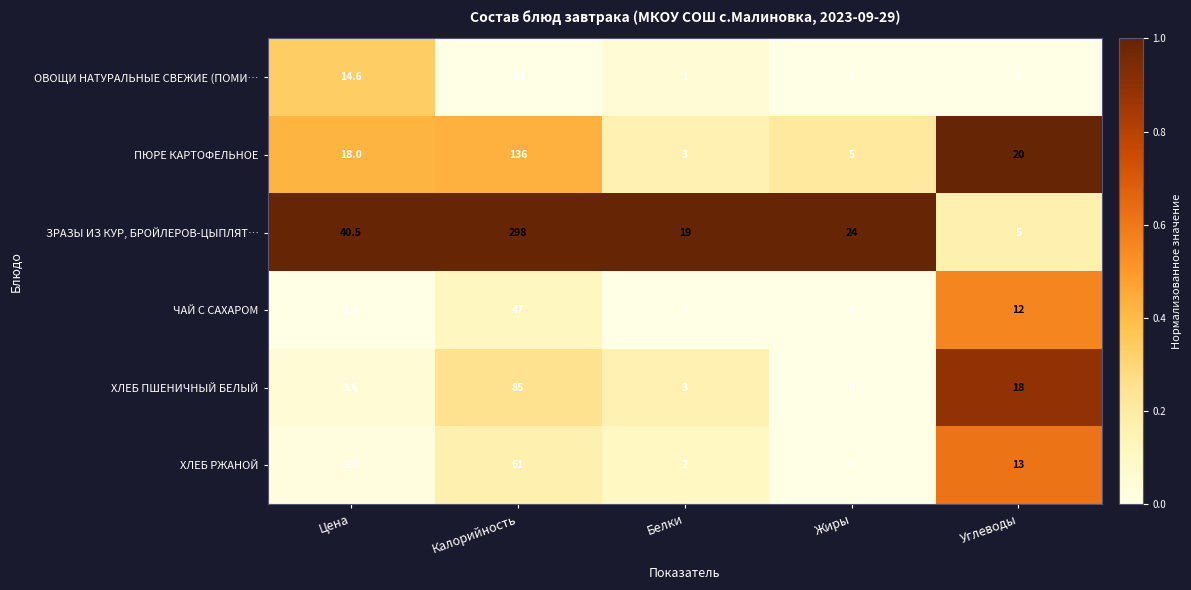

Reading right to left, list all the values displayed in this chart.

ОВОЩИ НАТУРАЛЬНЫЕ СВЕЖИЕ (ПОМИ…: Углеводы=2.0	Жиры=0.0	Белки=1.0	Калорийность=14.0	Цена=14.6
ПЮРЕ КАРТОФЕЛЬНОЕ: Углеводы=20.0	Жиры=5.0	Белки=3.0	Калорийность=136.0	Цена=18.0
ЗРАЗЫ ИЗ КУР, БРОЙЛЕРОВ-ЦЫПЛЯТ…: Углеводы=5.0	Жиры=24.0	Белки=19.0	Калорийность=298.0	Цена=40.5
ЧАЙ С САХАРОМ: Углеводы=12.0	Жиры=0.0	Белки=0.0	Калорийность=47.0	Цена=1.6
ХЛЕБ ПШЕНИЧНЫЙ БЕЛЫЙ: Углеводы=18.0	Жиры=0.0	Белки=3.0	Калорийность=85.0	Цена=3.6
ХЛЕБ РЖАНОЙ: Углеводы=13.0	Жиры=0.0	Белки=2.0	Калорийность=61.0	Цена=2.5